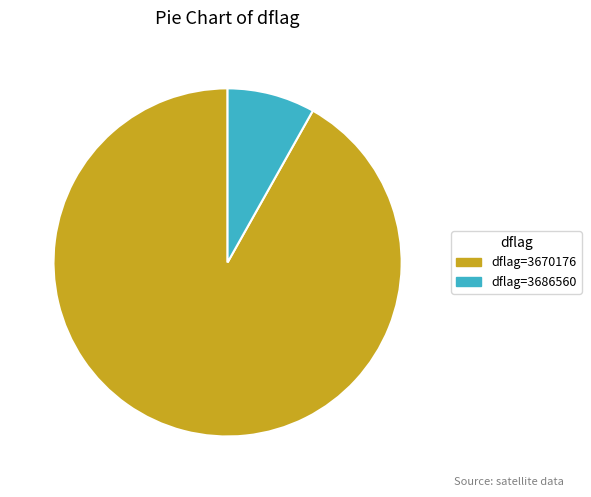

Rank the categories by value from lowest to highest.

dflag=3686560, dflag=3670176